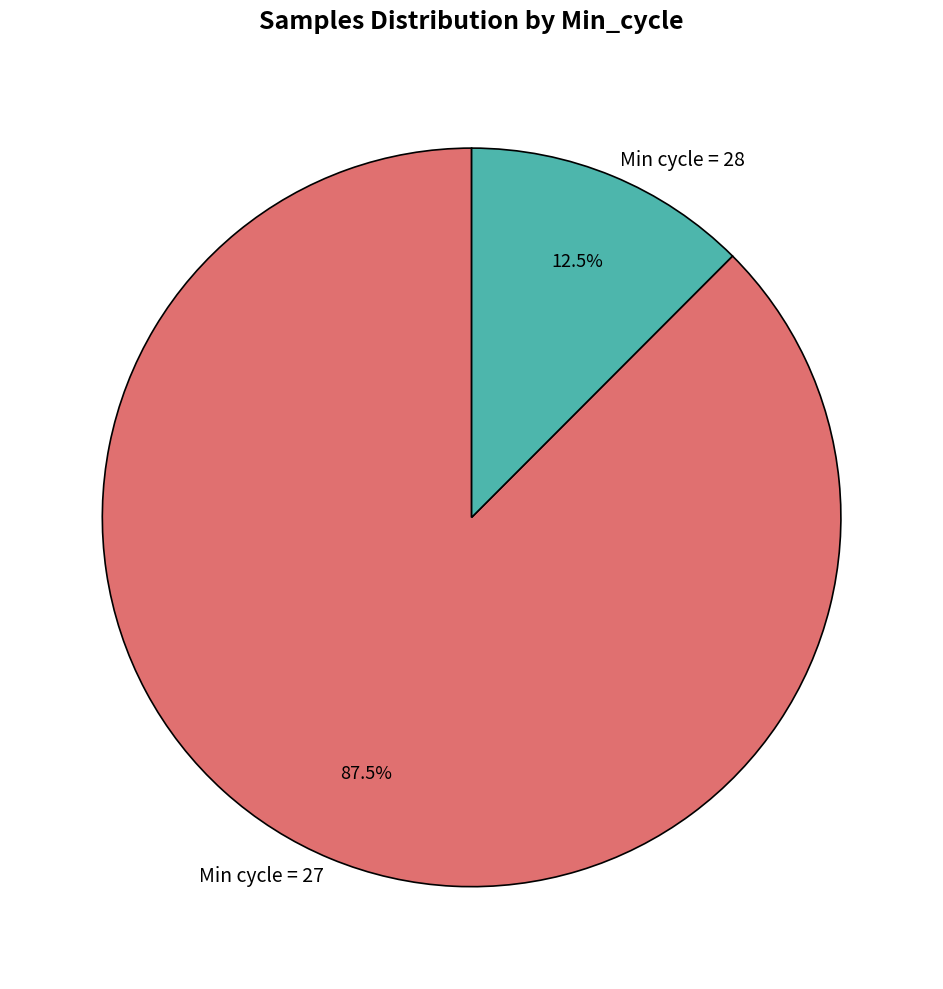

Which has a higher value, Min cycle = 28 or Min cycle = 27?

Min cycle = 27